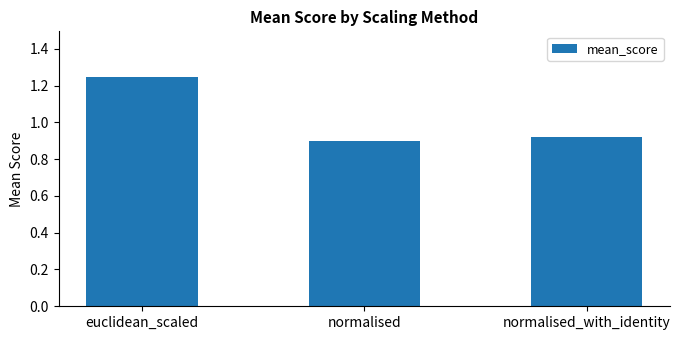

What is the label of the 3rd bar from the left?

normalised_with_identity